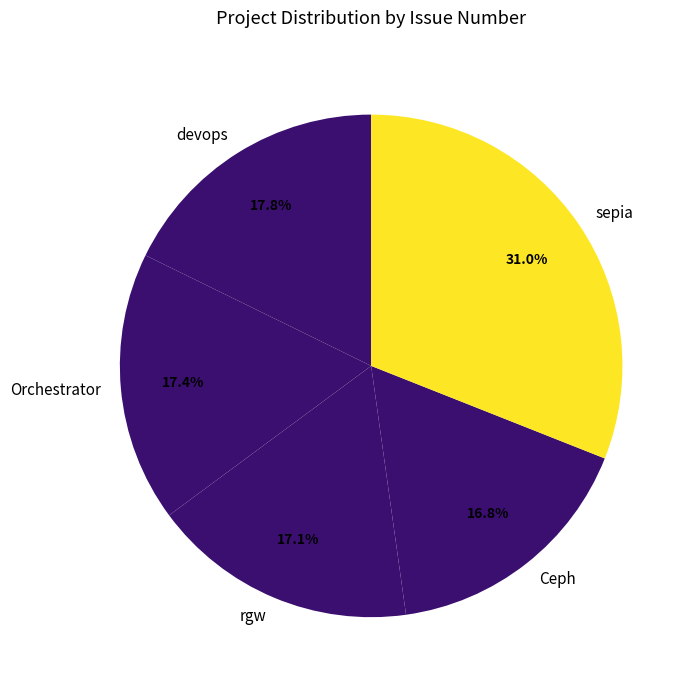

The Orchestrator slice represents 17% of the pie. True or false?

True